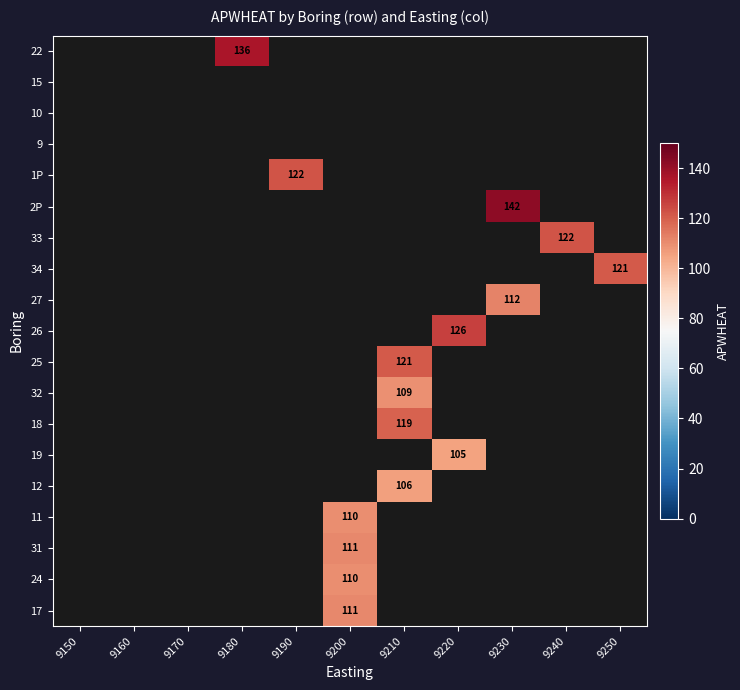

Between 9190 and 9230, which is larger?

9230